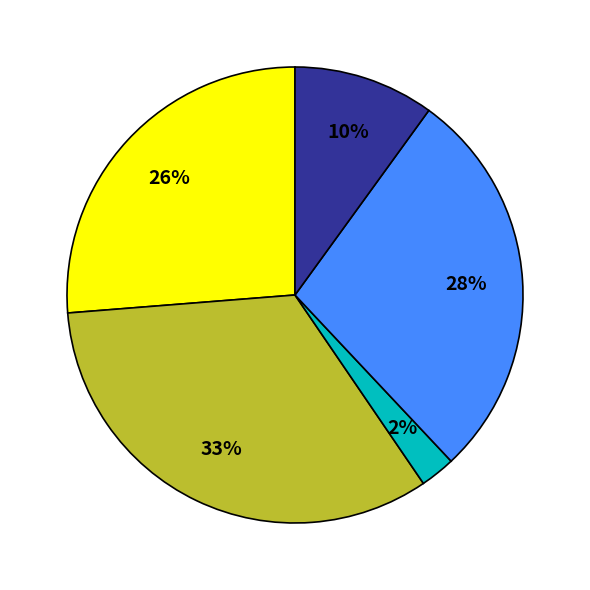

Does any single category account for the majority?

No